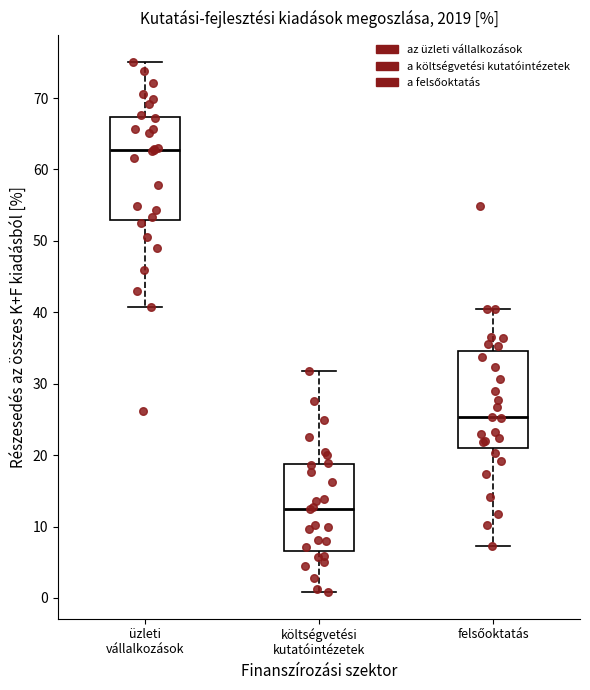

Where is the upper edge of the box for felsőoktatás on the y-axis? The values are not printed on the chart, so give them approximately, as read against the axis.

35